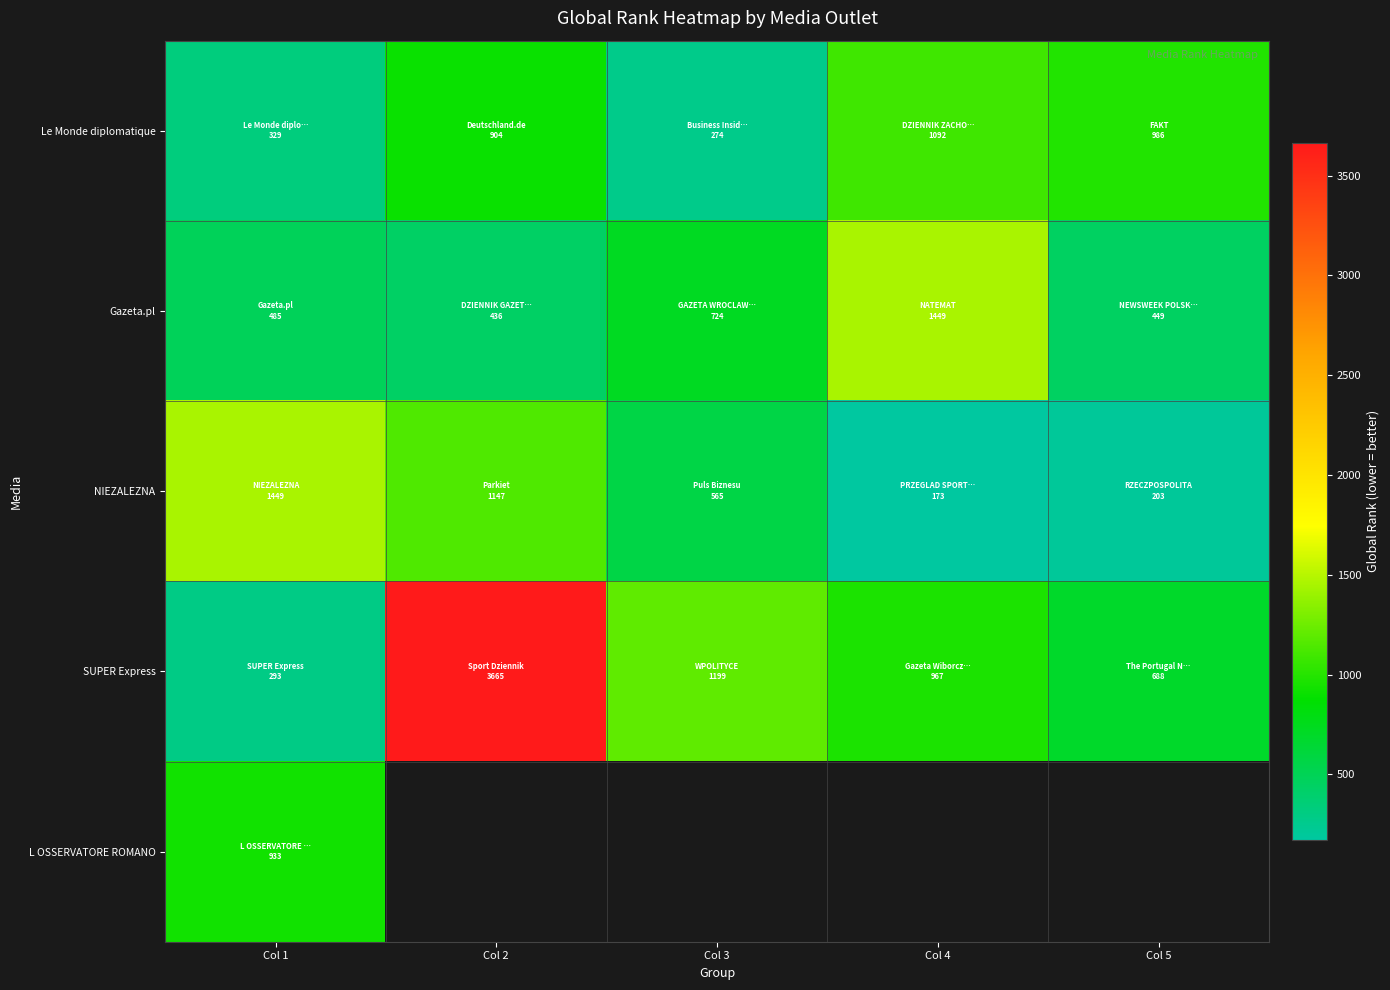

Rank the categories by Le Monde diplomatique value from highest to lowest.

Col 4, Col 5, Col 2, Col 1, Col 3